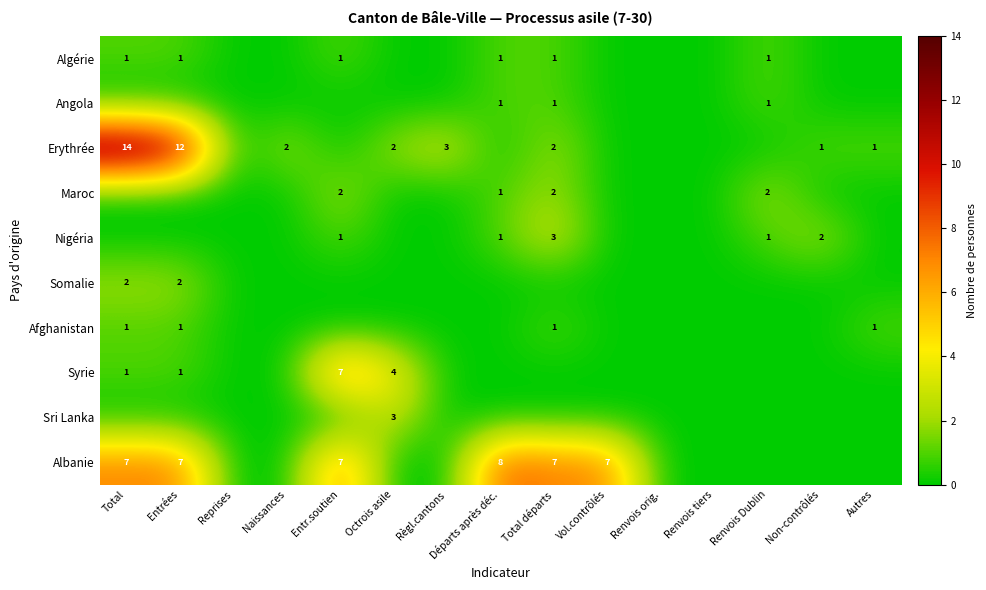

The Albanie series shows 8 at Départs après déc.. True or false?

True